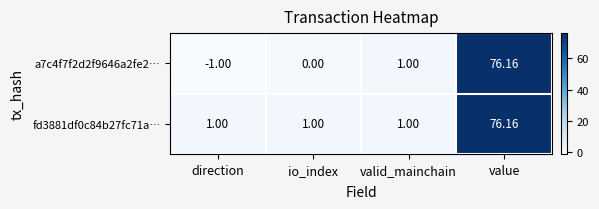

Which series has the widest spread of values?

a7c4f7f2d2f9646a2fe2…